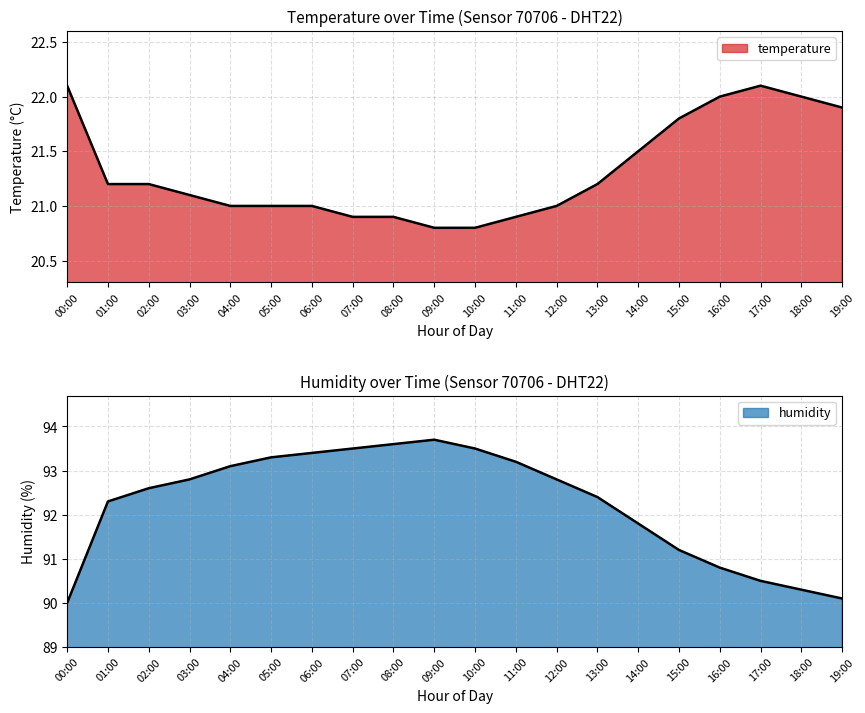

At how many categories does at least one series exceed 56?

20